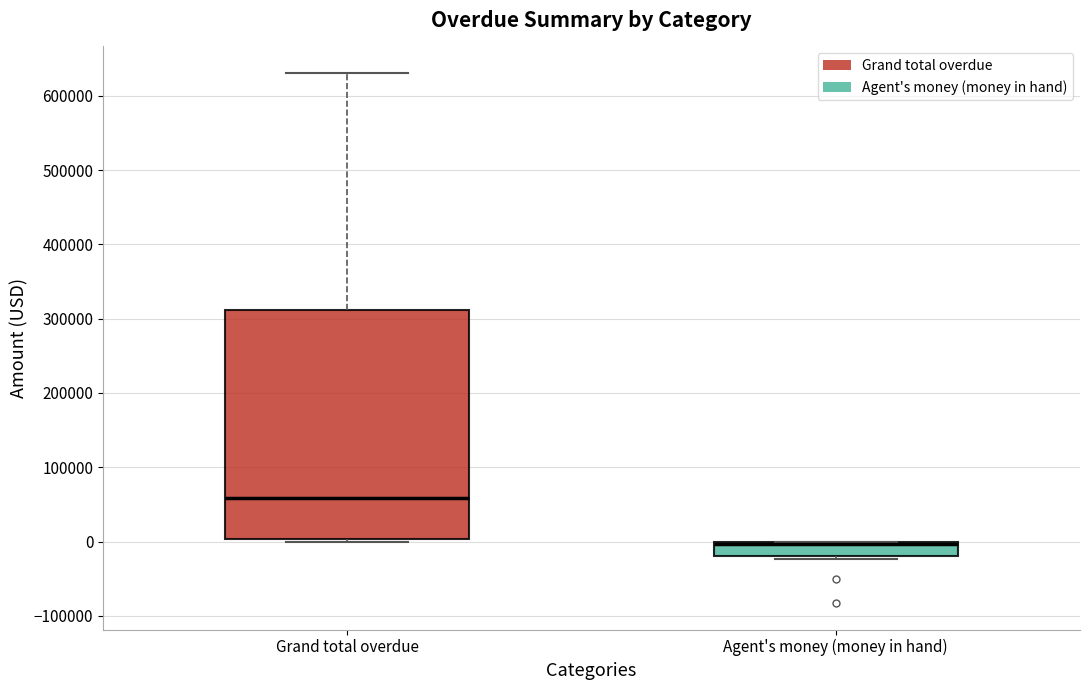

Where is the lower edge of the box for Agent's money (money in hand) on the y-axis? The values are not printed on the chart, so give them approximately, as read against the axis.

-20000